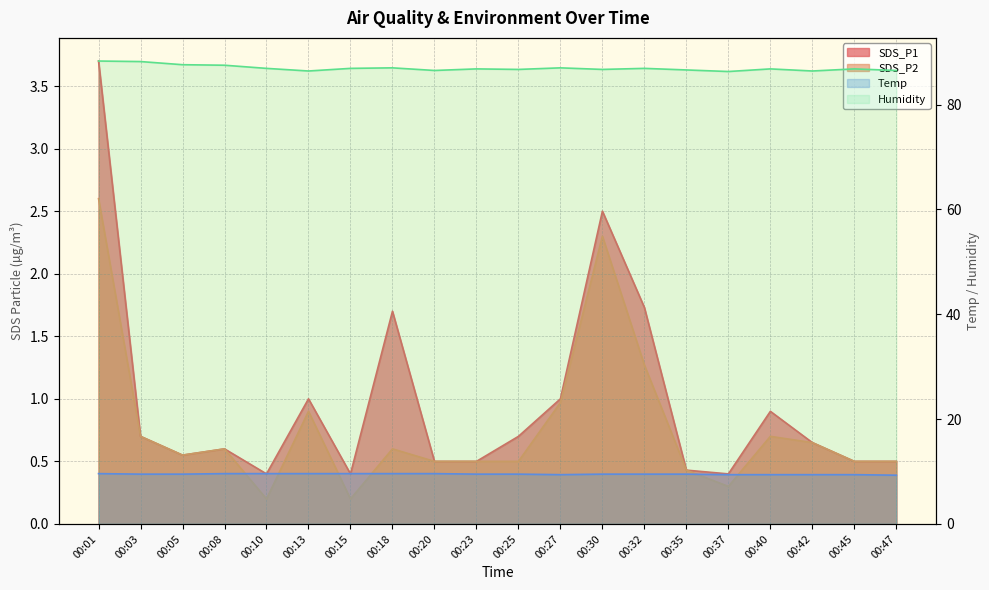

Reading left to right, what are all the values shown in this chart?

SDS_P1: 00:01=3.7	00:03=0.7	00:05=0.6	00:08=0.6	00:10=0.4	00:13=1.0	00:15=0.4	00:18=1.7	00:20=0.5	00:23=0.5	00:25=0.7	00:27=1.0	00:30=2.5	00:32=1.7	00:35=0.4	00:37=0.4	00:40=0.9	00:42=0.7	00:45=0.5	00:47=0.5
SDS_P2: 00:01=2.6	00:03=0.7	00:05=0.6	00:08=0.6	00:10=0.2	00:13=0.9	00:15=0.2	00:18=0.6	00:20=0.5	00:23=0.5	00:25=0.5	00:27=1.0	00:30=2.3	00:32=1.3	00:35=0.4	00:37=0.3	00:40=0.7	00:42=0.7	00:45=0.5	00:47=0.5
Temp: 00:01=9.6	00:03=9.5	00:05=9.5	00:08=9.6	00:10=9.6	00:13=9.6	00:15=9.6	00:18=9.6	00:20=9.6	00:23=9.5	00:25=9.5	00:27=9.4	00:30=9.5	00:32=9.5	00:35=9.5	00:37=9.4	00:40=9.4	00:42=9.4	00:45=9.4	00:47=9.3
Humidity: 00:01=88.3	00:03=88.2	00:05=87.6	00:08=87.5	00:10=86.9	00:13=86.4	00:15=86.9	00:18=87.0	00:20=86.5	00:23=86.8	00:25=86.7	00:27=87.0	00:30=86.7	00:32=86.9	00:35=86.6	00:37=86.3	00:40=86.8	00:42=86.4	00:45=86.8	00:47=86.5